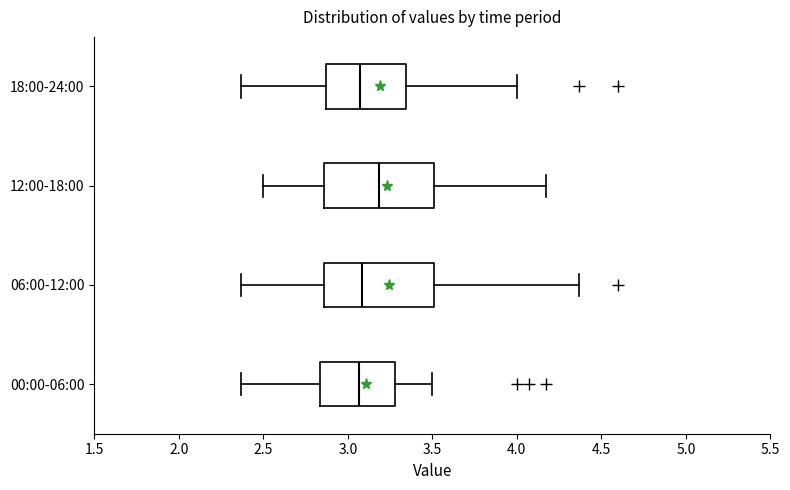

Reading bottom to top, transcribe this box plot: for each box, give where its median line is, the range the box spans, and where its two whiskers end, as read against the x-axis. The values are not printed on the chart, so give them approximately, as read against the axis.

00:00-06:00: median 3.05, box 2.85 to 3.30, whiskers 2.35 to 3.50
06:00-12:00: median 3.10, box 2.85 to 3.50, whiskers 2.35 to 4.35
12:00-18:00: median 3.20, box 2.85 to 3.50, whiskers 2.50 to 4.15
18:00-24:00: median 3.05, box 2.85 to 3.35, whiskers 2.35 to 4.00